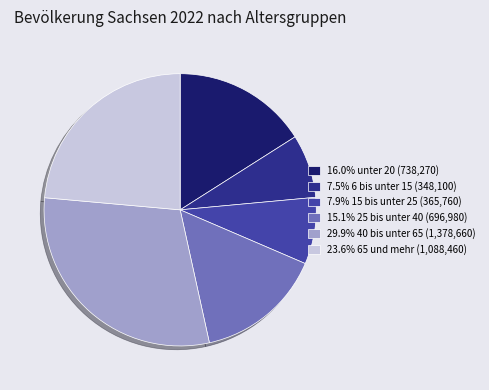

Combined, do 23.6% 65 und mehr (1,088,460) and 16.0% unter 20 (738,270) account for over 50%?

No